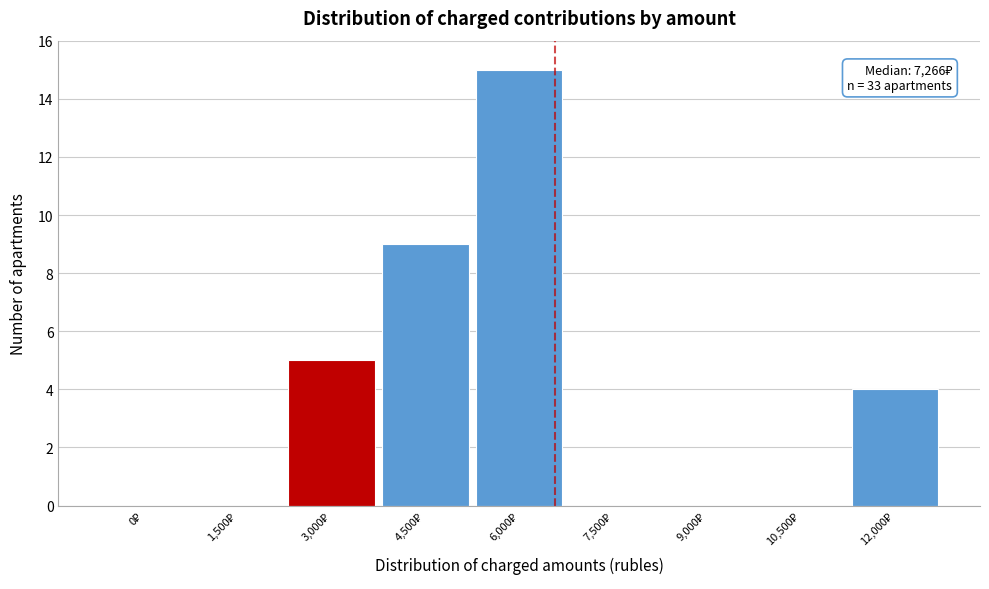

What is the greatest value displayed?

15